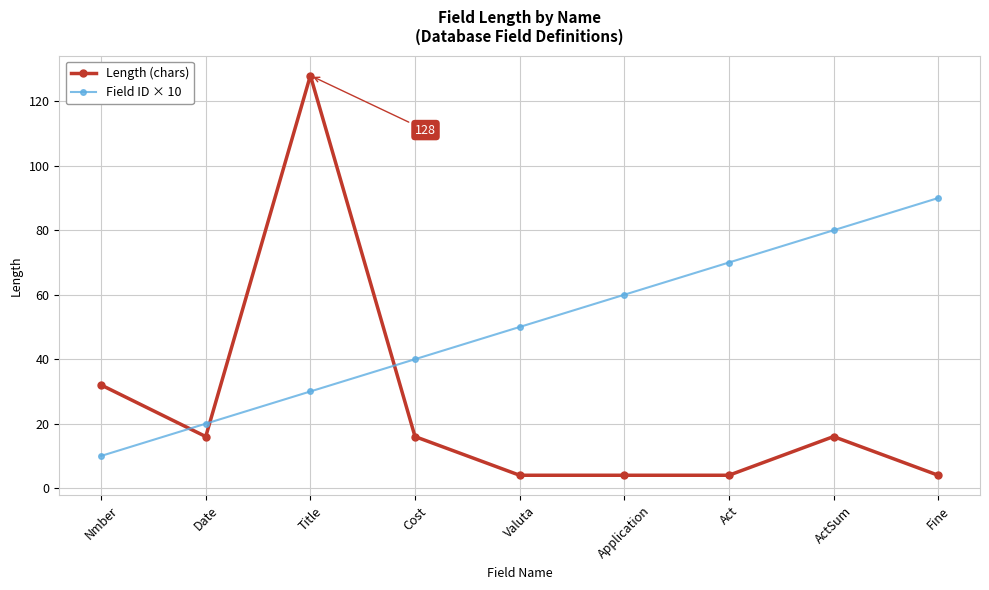

What is the sum of all Length (chars) values?

224